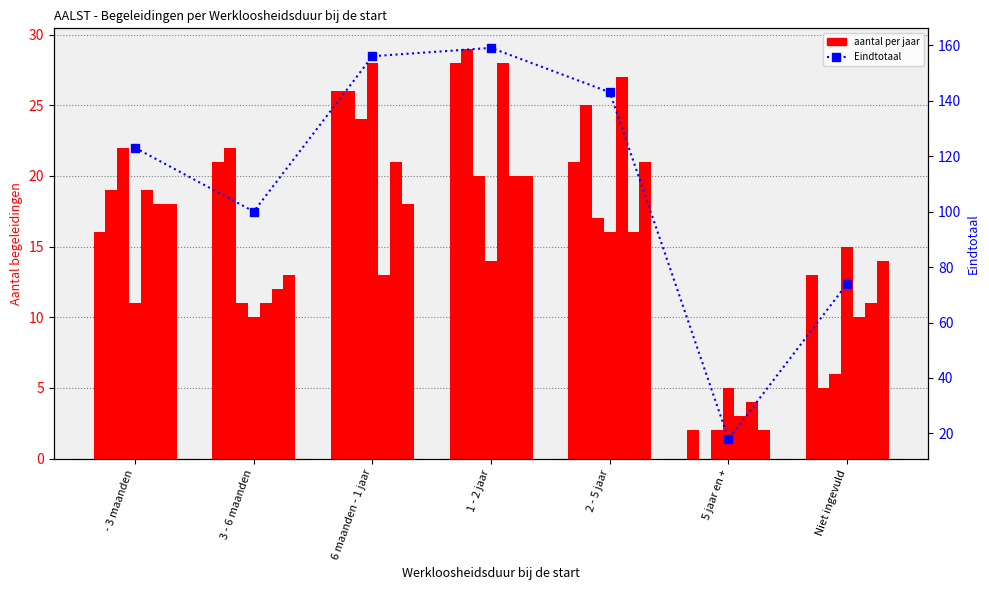

What is the maximum value shown in the chart?

159